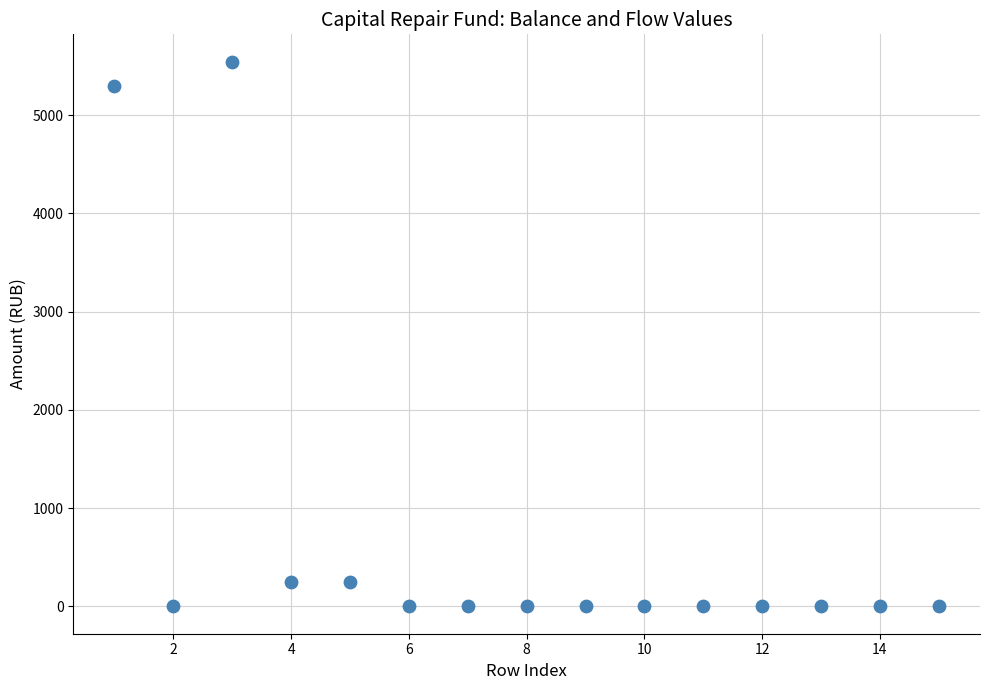

What is the range of X values (max minus min)?

14.0